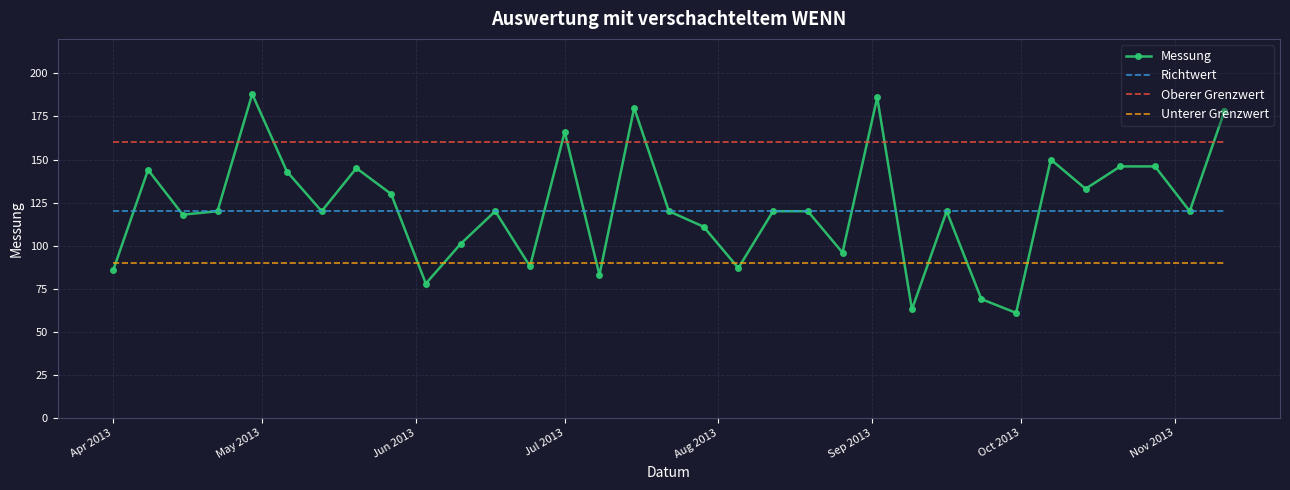

True or false: Richtwert and Oberer Grenzwert cross at least once.

False